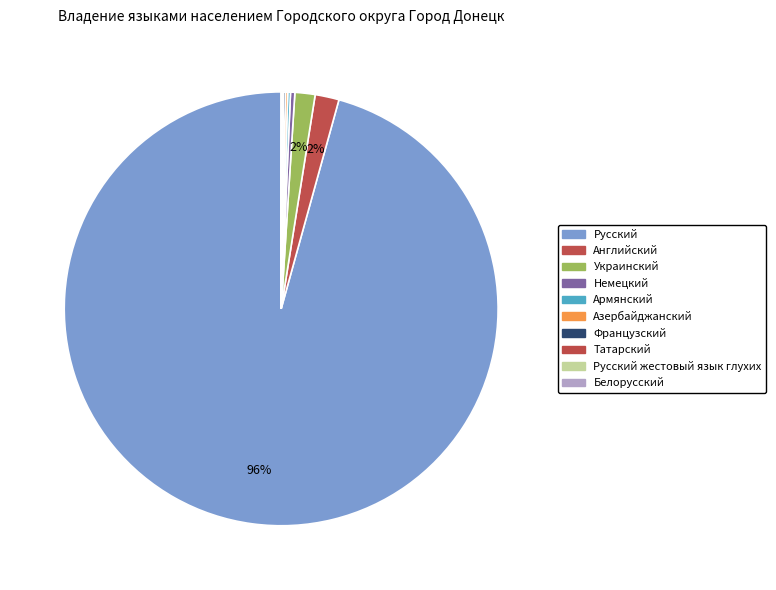

How many slices are in this pie chart?

10